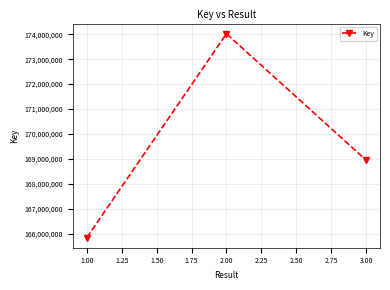

What is the change in value from 1.00 to 2.00?

+8170808